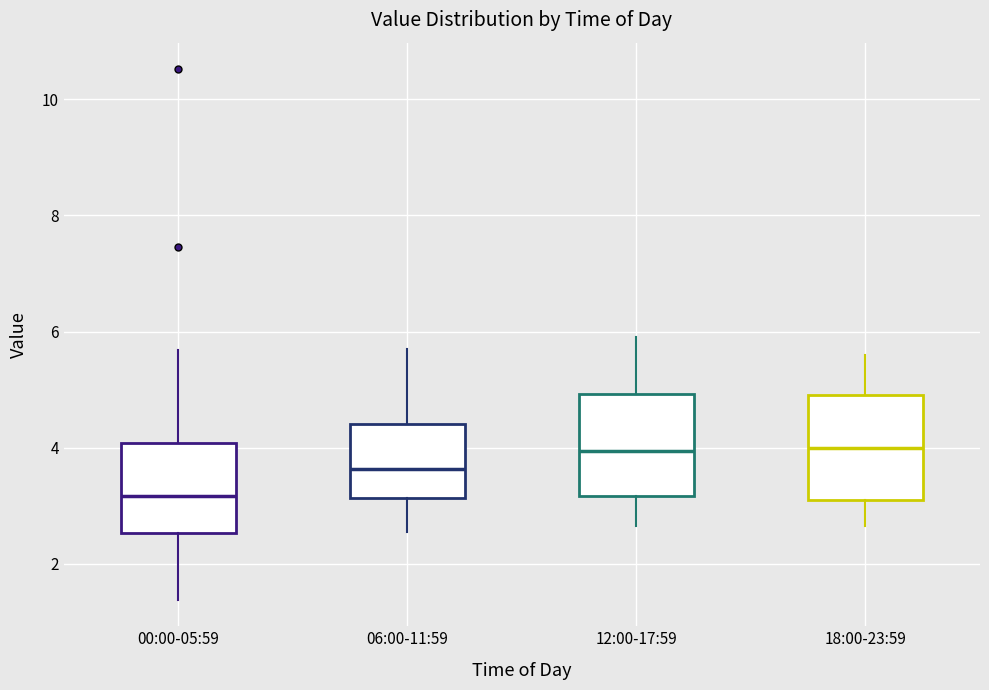

Which box's median line is the lowest?

00:00-05:59